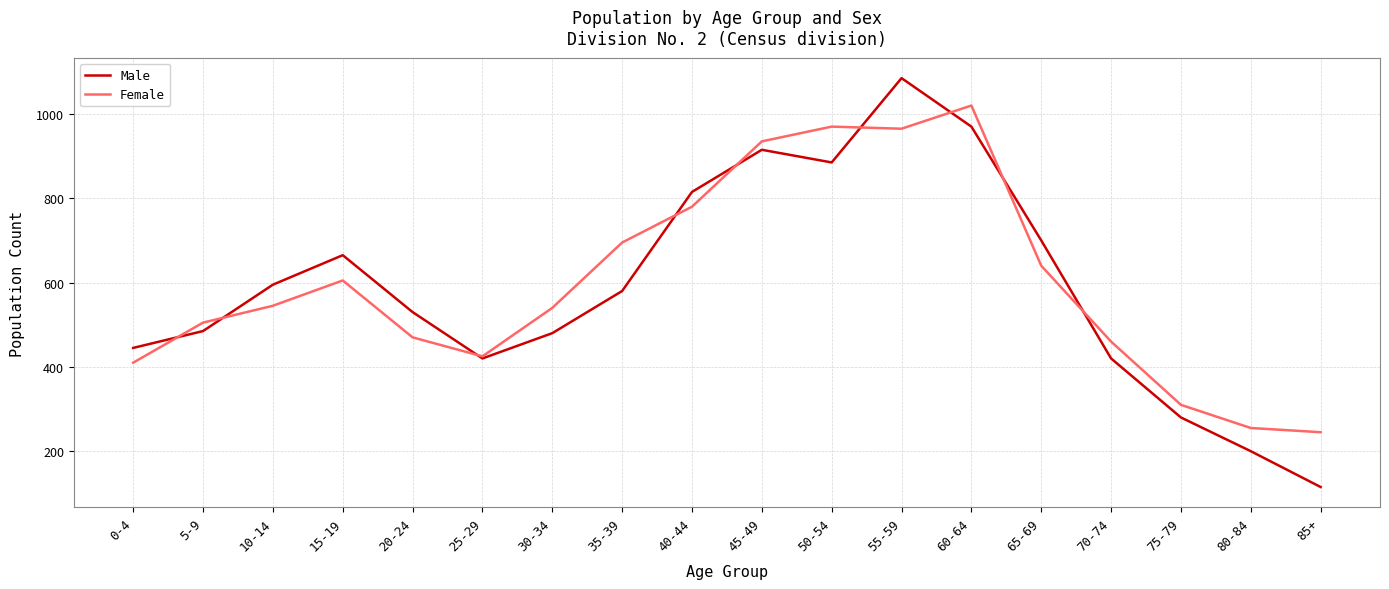

After their last crossing, which series has the higher values: Male or Female?

Female